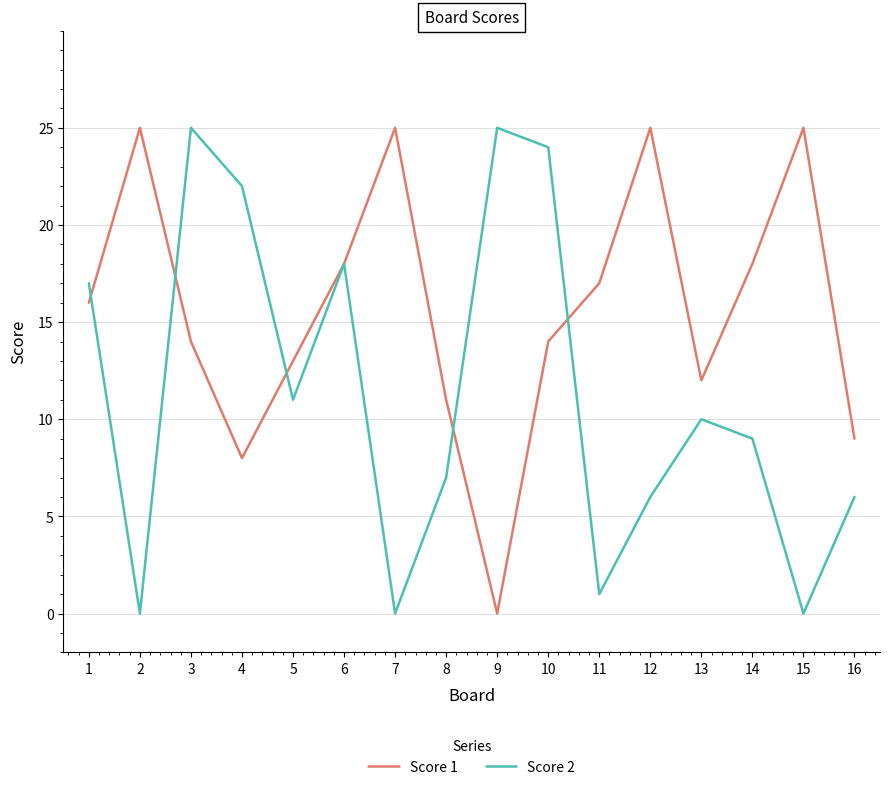

What is the sum of the Score 2 values at 5 and 15?

11